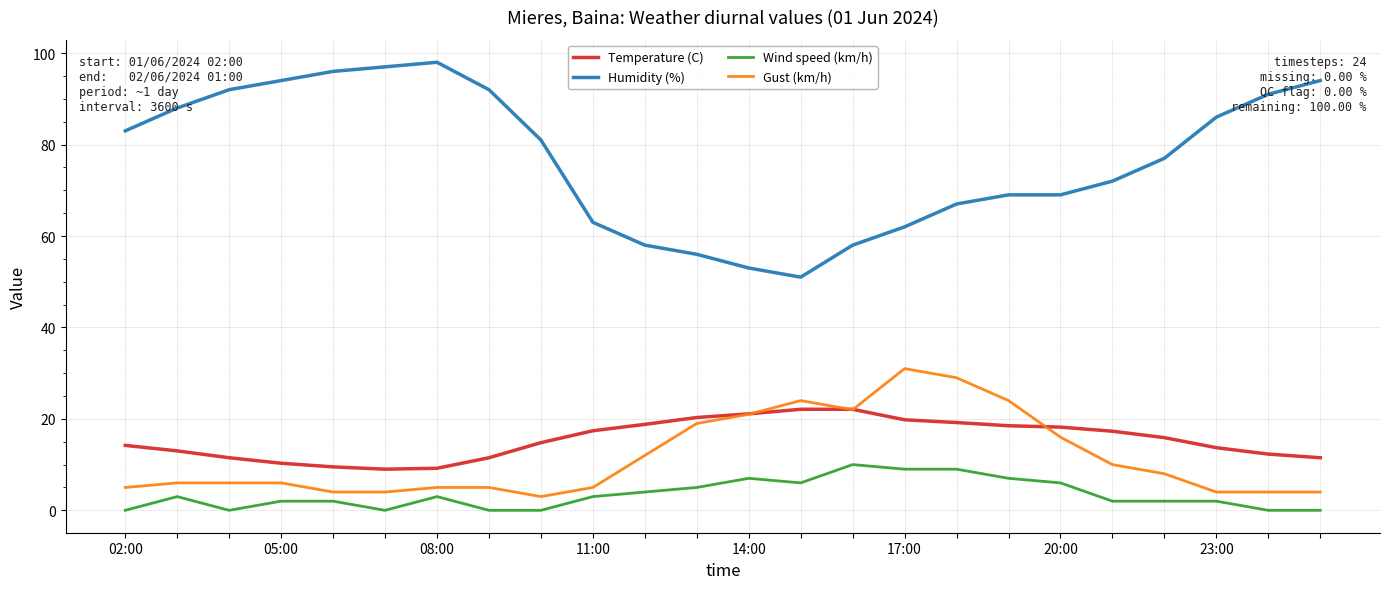

How many distinct data groups are displayed?

4